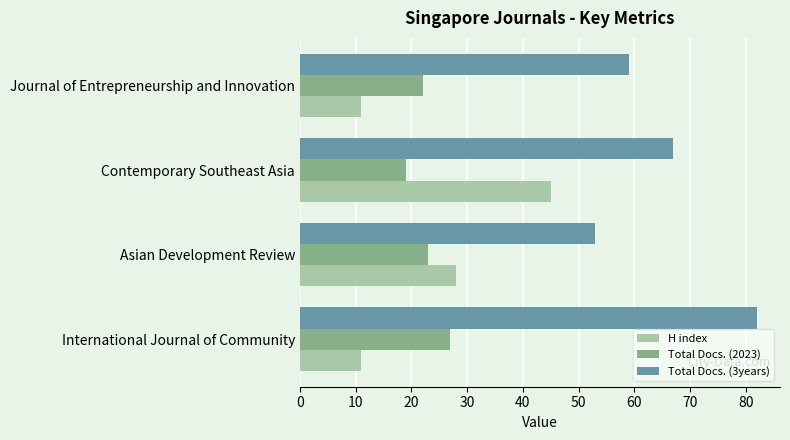

How many values in the Total Docs. (2023) series are below 23?

2